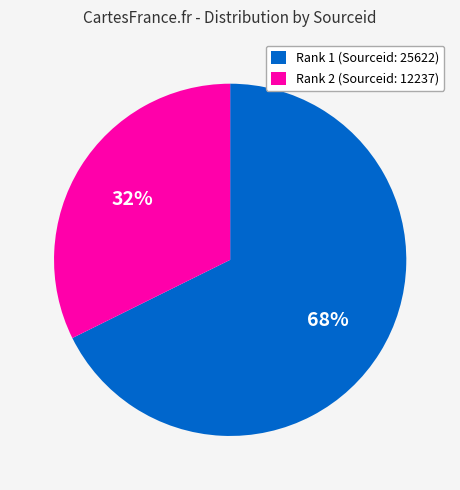

How many slices are in this pie chart?

2